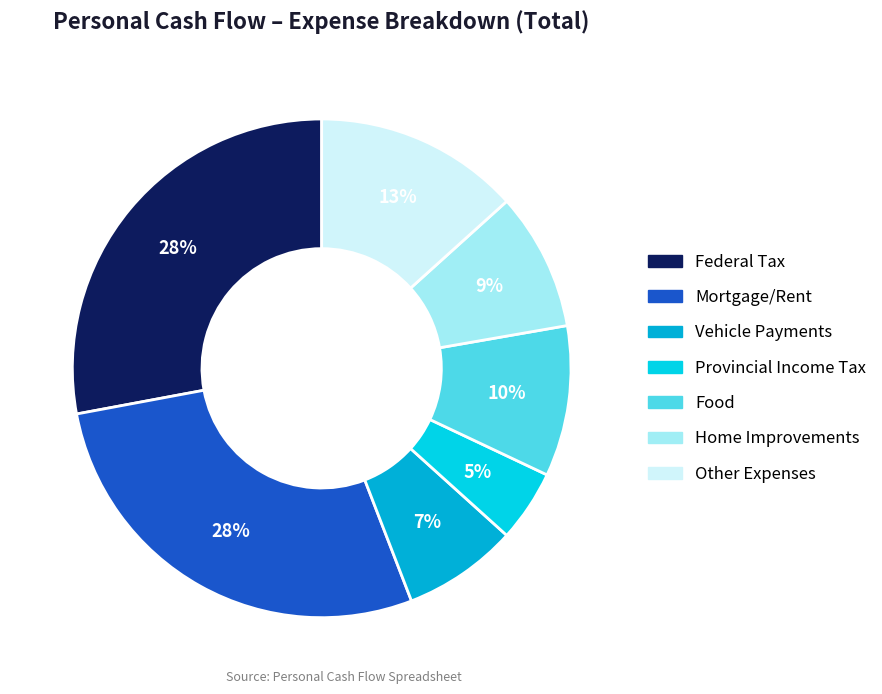

To the nearest percent, what is the difference between the Federal Tax and Food slice percentages?

18%